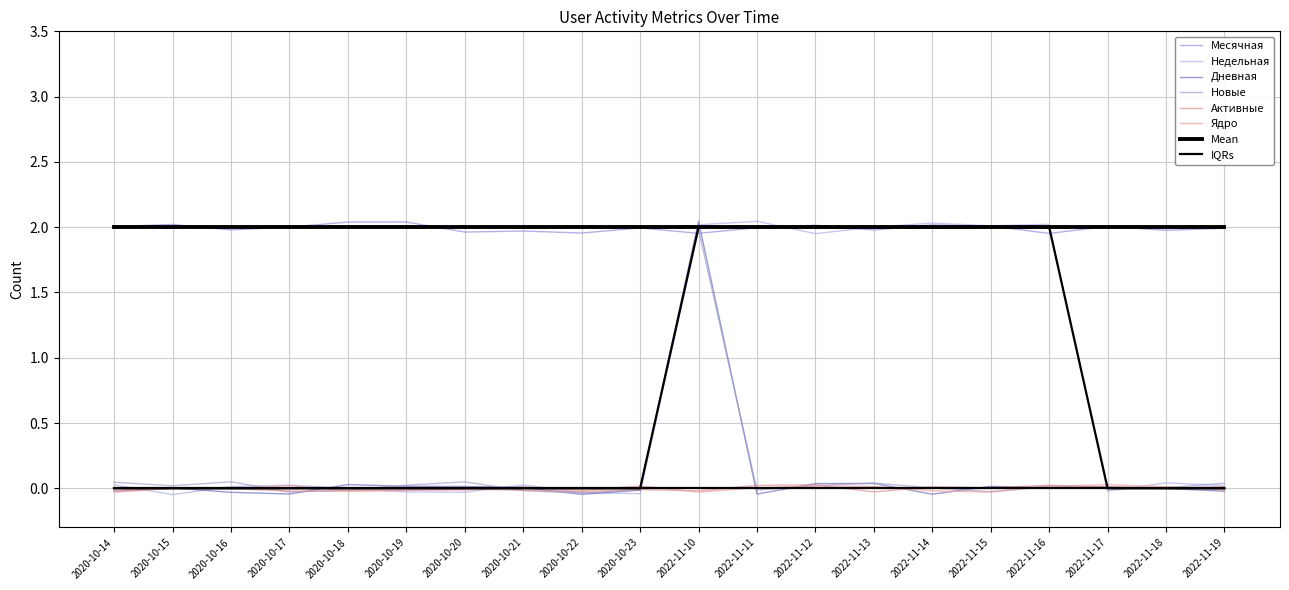

Where is Дневная nearest to the value 0?

2022-11-18